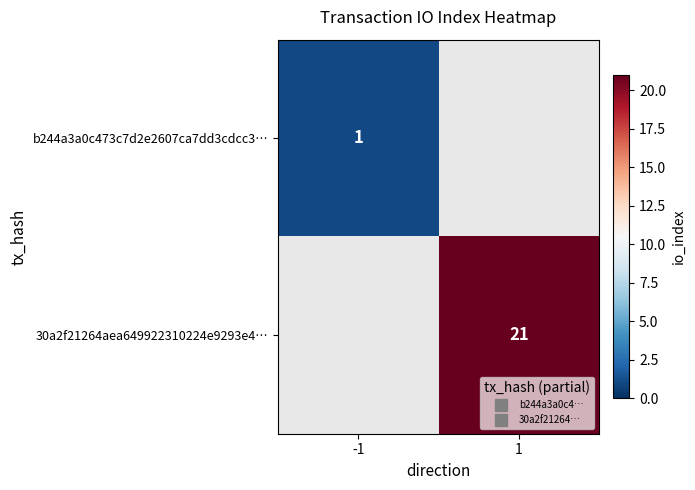

True or false: 30a2f21264aea649922310224e9293e4… has a value of 36.8 at 1.

False